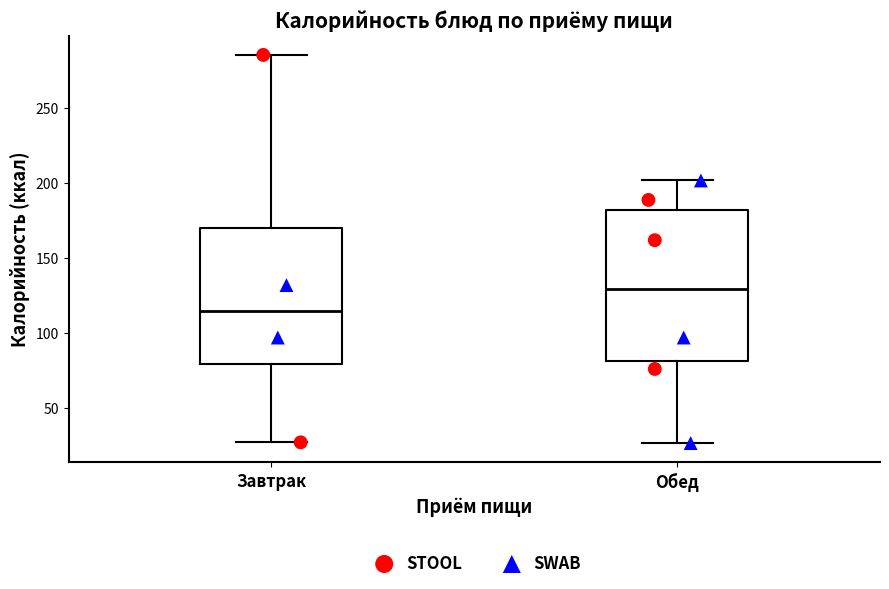

Where does the median line of the box for Обед sit on the y-axis? The values are not printed on the chart, so give them approximately, as read against the axis.

130